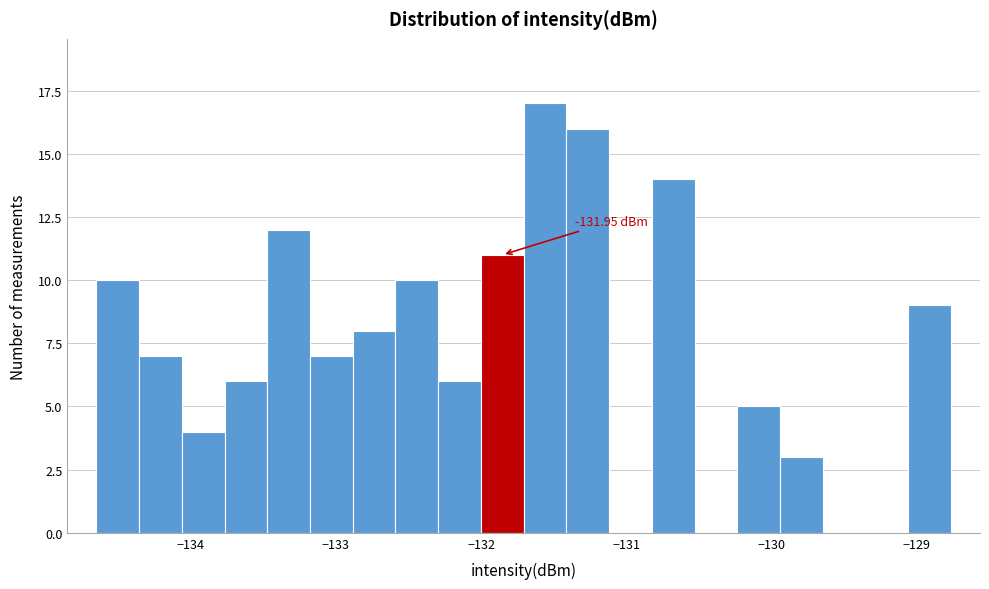

Read against the x-axis, roughly where is the centre of the tallest bar?

-131.6